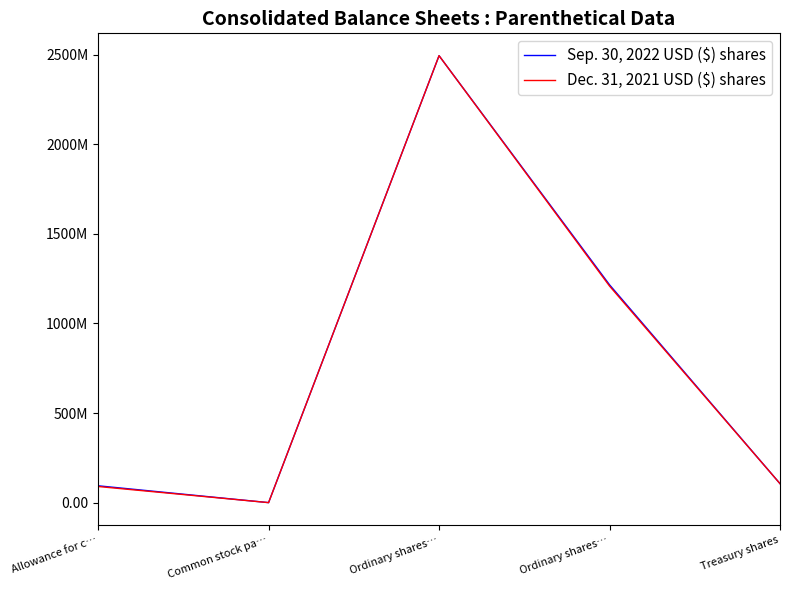

Between Ordinary shares… and Common stock pa…, which is larger?

Ordinary shares…